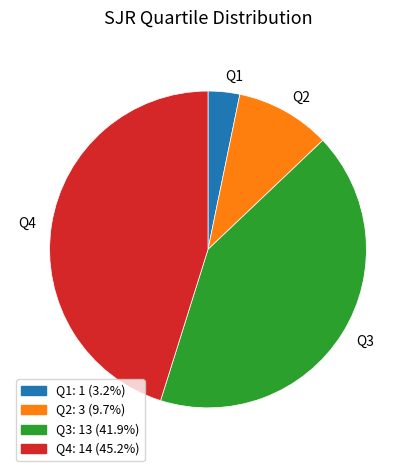

Do Q1 and Q4 together represent more than half of the pie?

No